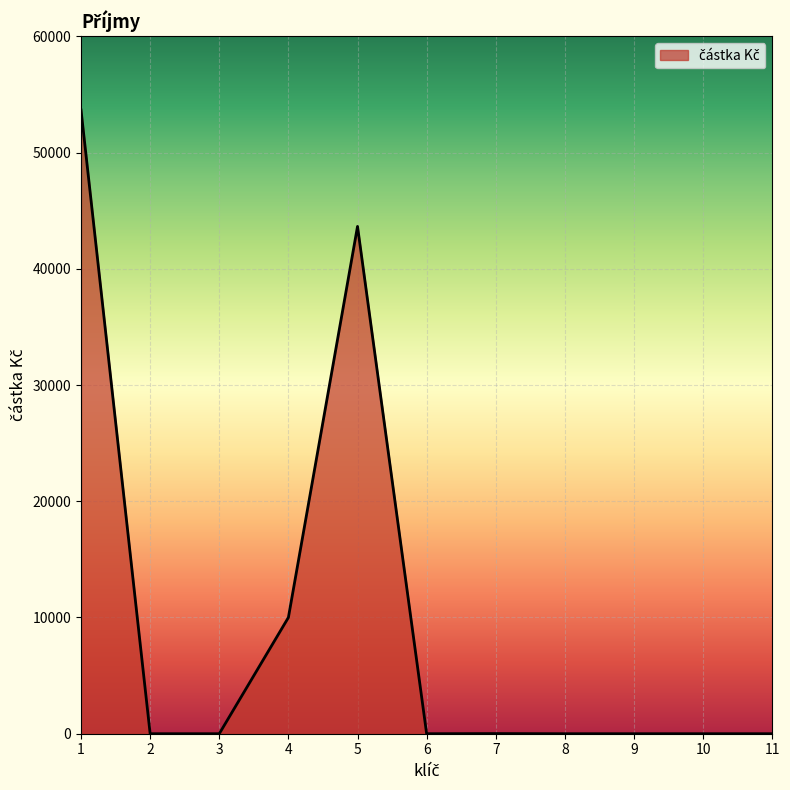

What is the change in value from 3 to 5?

+43644.0